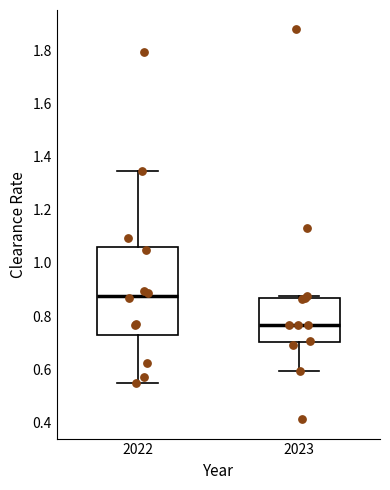

Which box has the highest median line?

2022